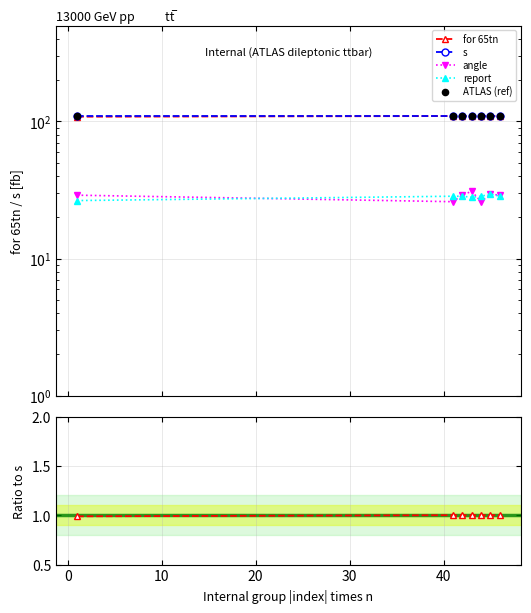

Which series contains the highest Y value?

ATLAS (ref)